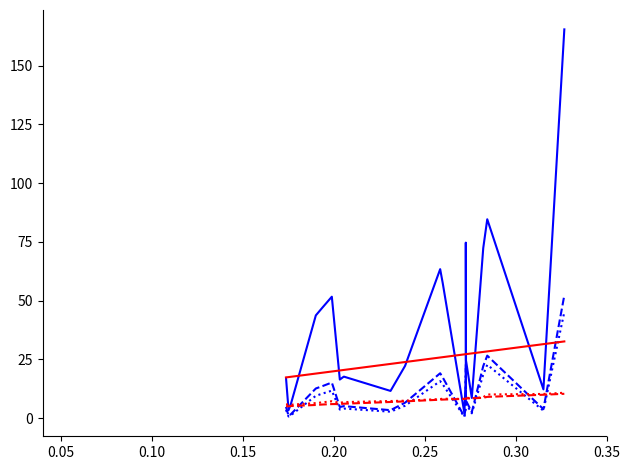

Reading right to left, transcribe all the data shown in this chart.

Reddito imponibile - Ammontare: 165.5	12.3	84.7	72.4	8.6	24.6	74.7	17.0	2.3	57.5	63.4	22.3	11.6	17.7	16.5	51.7	47.1	43.8	6.1	3.5	17.1
Imposta lorda - Ammontare: 52.3	3.9	26.6	22.2	2.6	7.5	22.7	5.1	0.7	17.4	19.1	6.6	3.4	5.2	4.8	15.2	13.7	12.7	1.7	1.0	4.9
Imposta netta - Ammontare: 45.2	3.2	22.8	18.6	2.1	6.3	18.9	4.3	0.6	14.4	15.8	5.3	2.8	4.1	3.7	11.7	10.5	9.6	1.3	0.7	3.6
Reddito imponibile - Media: 32.7	31.5	28.4	28.2	27.6	27.3	27.3	27.3	27.2	26.0	25.9	23.9	23.1	20.6	20.3	19.9	19.4	19.0	17.6	17.5	17.4
Imposta lorda - Media: 10.4	10.0	9.1	8.7	8.4	8.4	8.4	8.3	8.2	7.9	7.9	7.2	6.9	6.2	6.0	6.0	5.8	5.7	5.2	5.1	5.1
Imposta netta - Media: 10.8	10.3	10.1	9.0	8.5	8.8	8.6	8.6	8.2	8.3	8.2	7.5	7.3	6.9	6.6	7.2	6.8	6.5	5.8	5.8	5.9